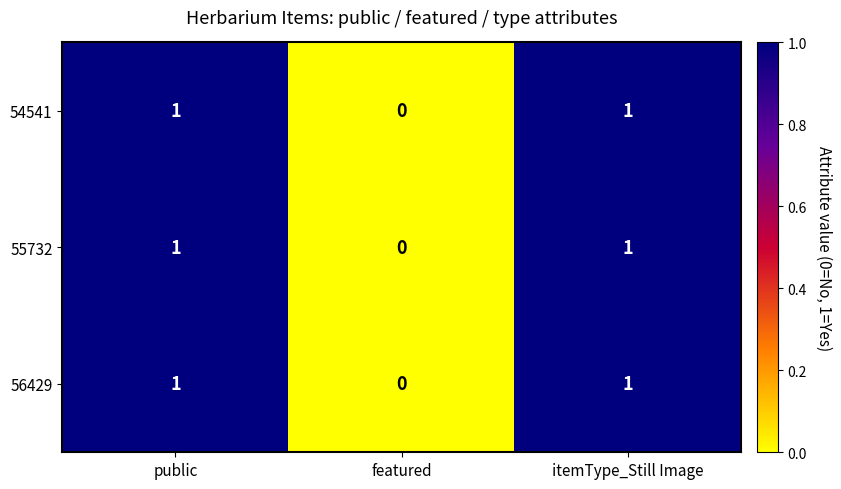

Is the value of 55732 at itemType_Still Image greater than the value of 54541 at featured?

Yes